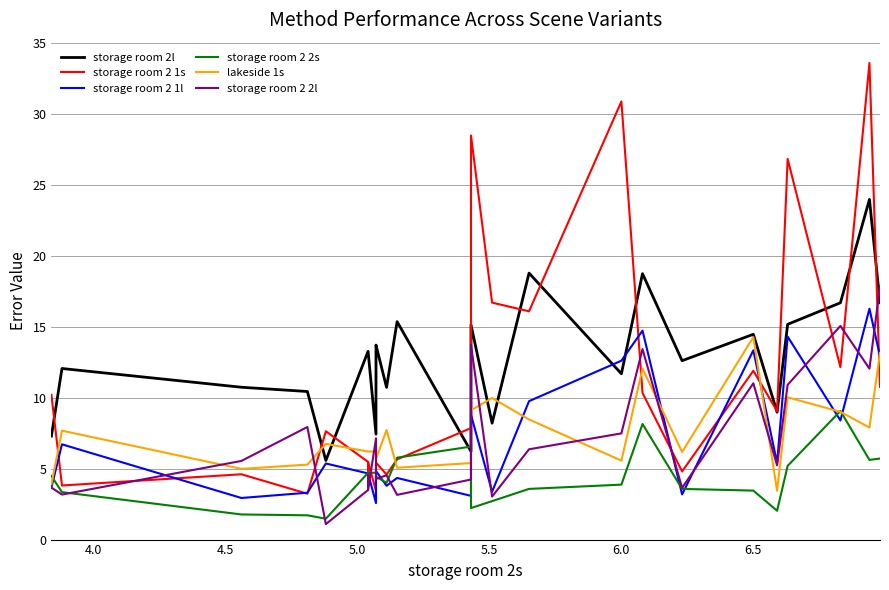

Which series has the largest total across all categories?

storage room 2l